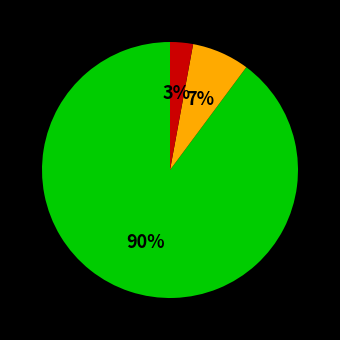

To the nearest percent, what is the average slice percentage?

33%